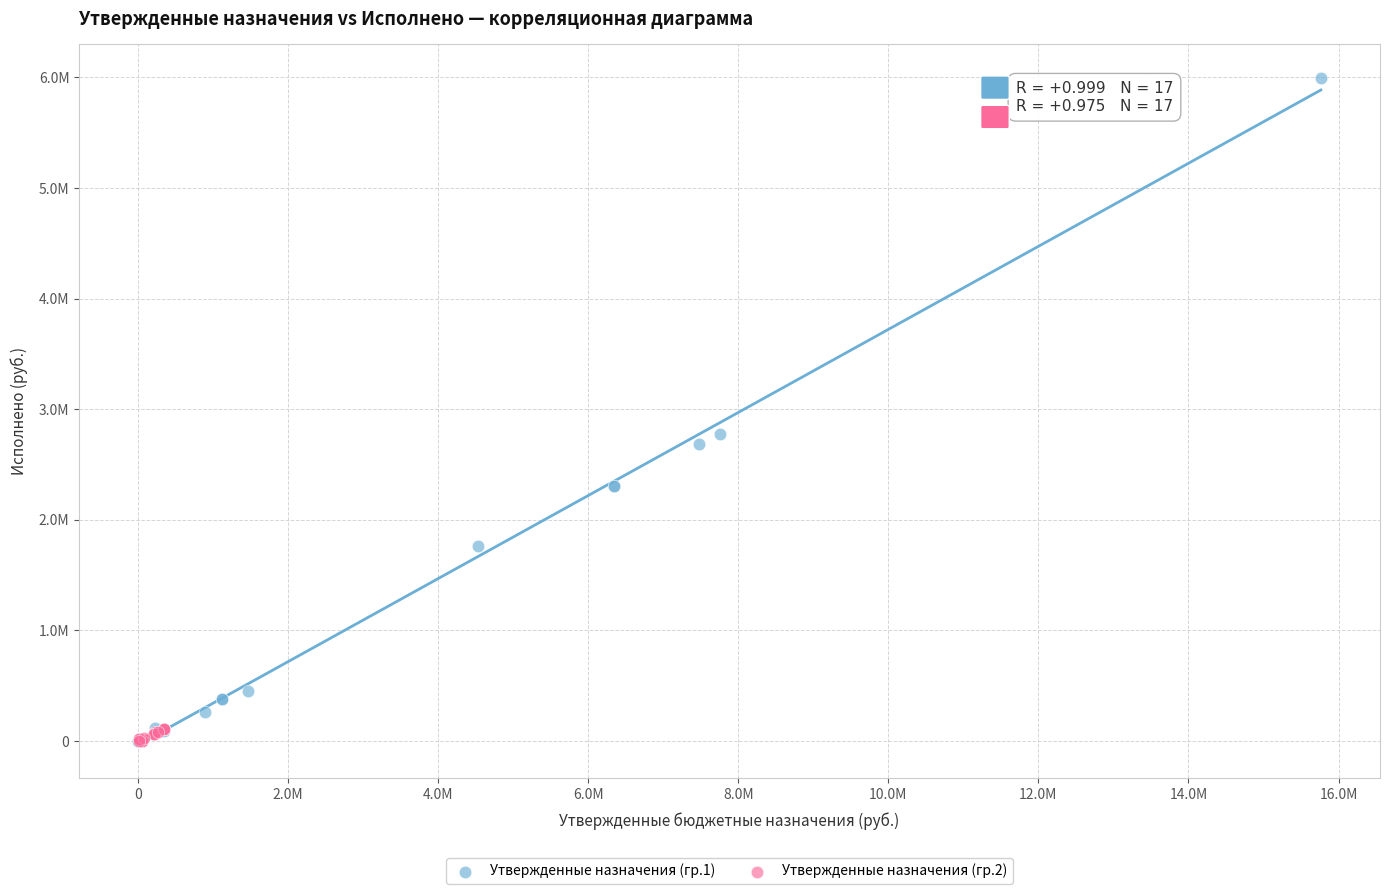

Which series reaches the maximum Y coordinate?

Утвержденные назначения (гр.1)